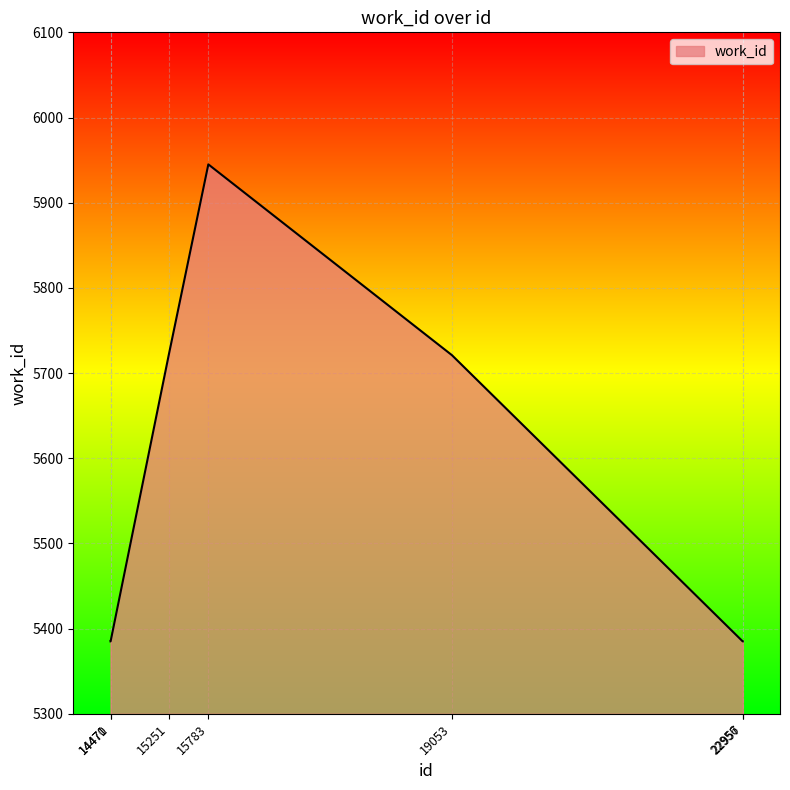

What is the difference between the second highest and second lowest values?

336